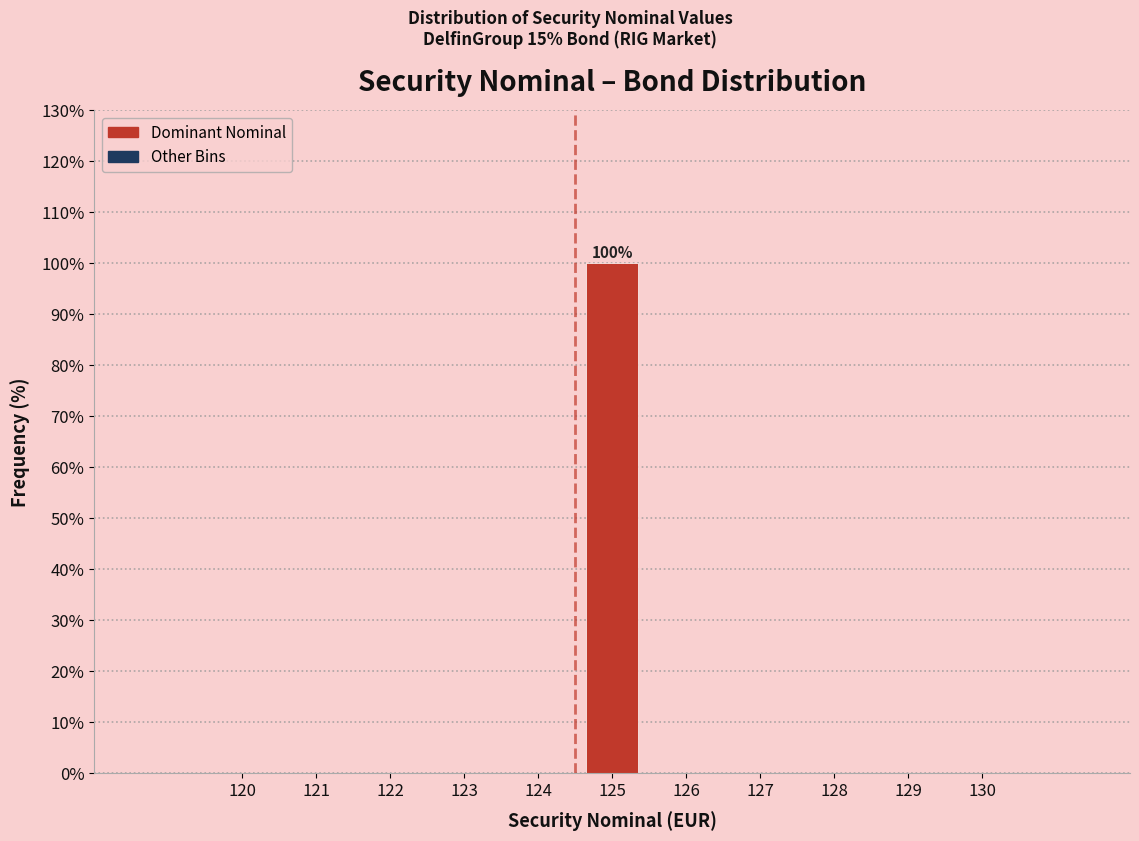

Reading right to left, list all the values displayed in this chart.

130=0	129=0	128=0	127=0	126=0	125=100	124=0	123=0	122=0	121=0	120=0